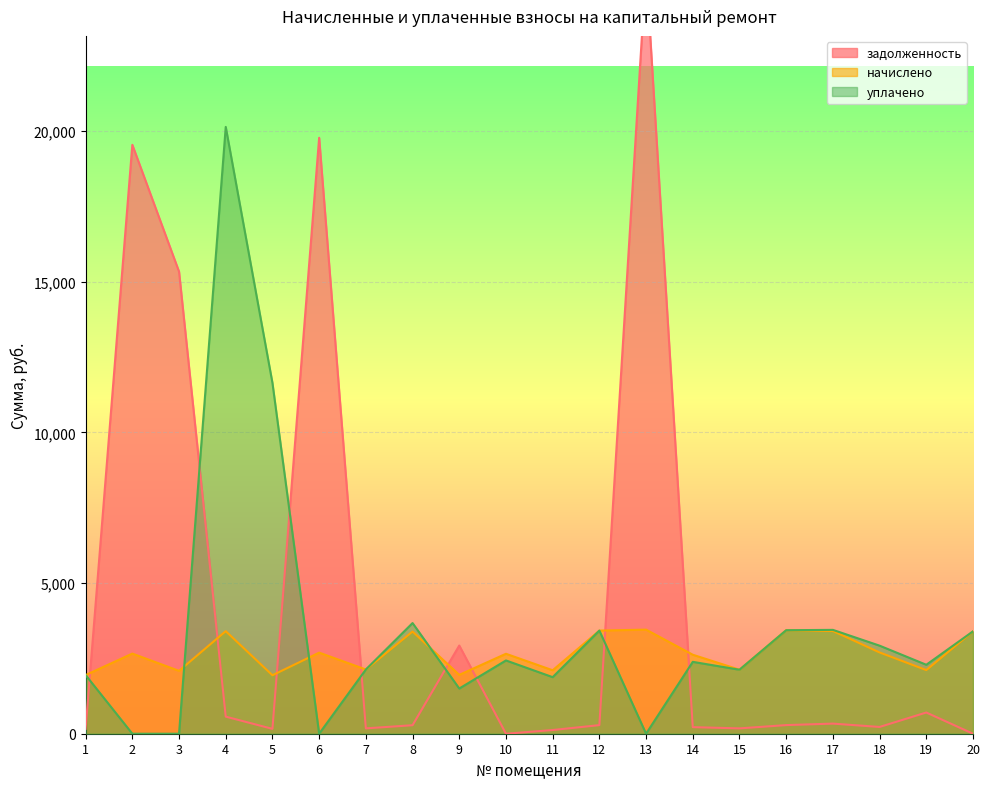

List the labels in order of начислено value, smallest first.

5, 1, 9, 3, 11, 19, 15, 7, 14, 10, 2, 6, 18, 8, 20, 4, 17, 12, 16, 13